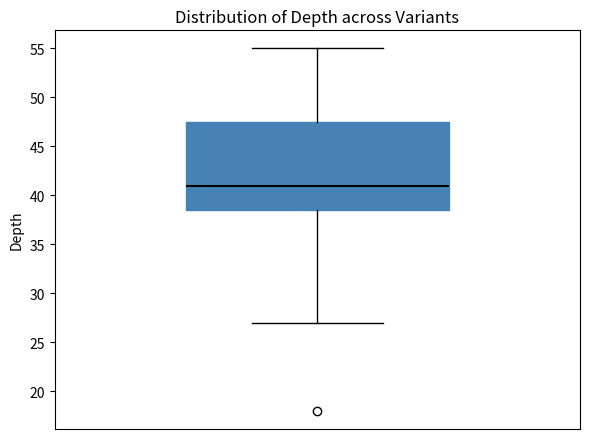

Transcribe this box plot: give where the median line is, the range the box spans, and where the two whiskers end, as read against the y-axis. The values are not printed on the chart, so give them approximately, as read against the axis.

median 41.0, box 38.5 to 47.5, whiskers 27.0 to 55.0